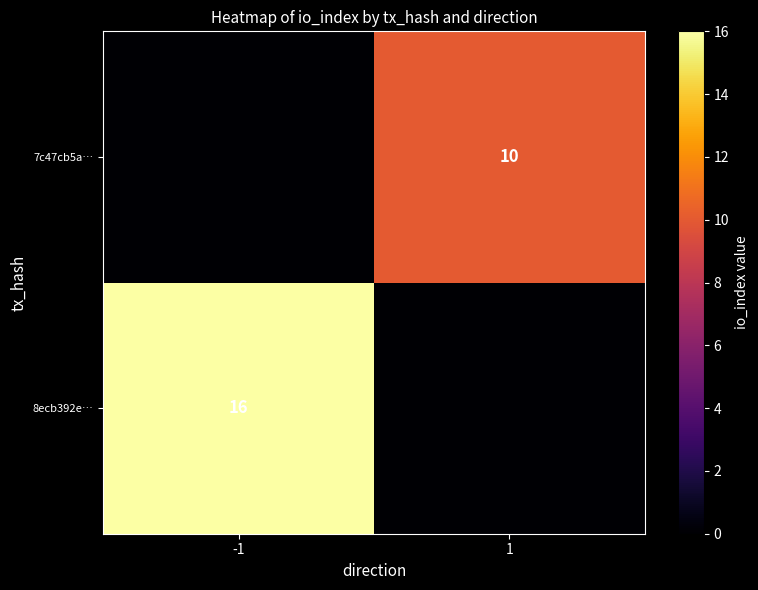

What is the difference between the highest and lowest values at -1?

16